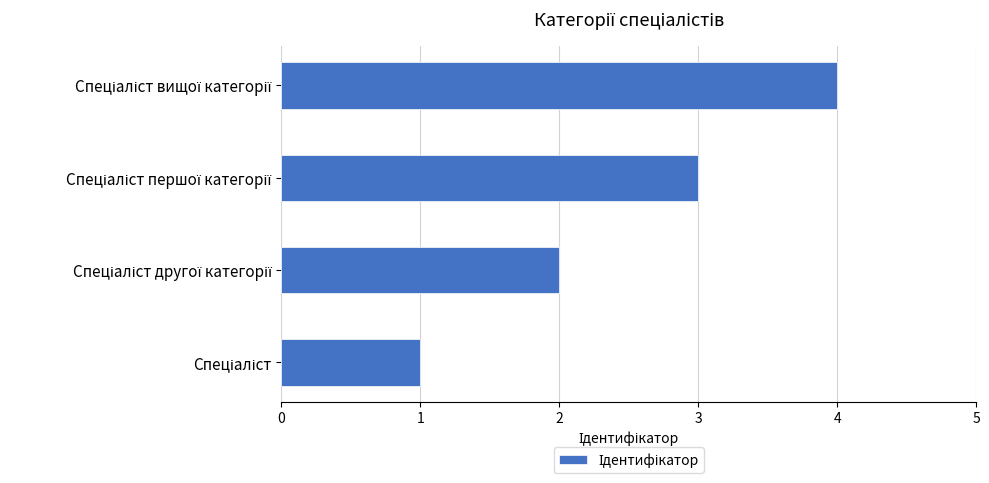

What is the smallest value displayed?

1